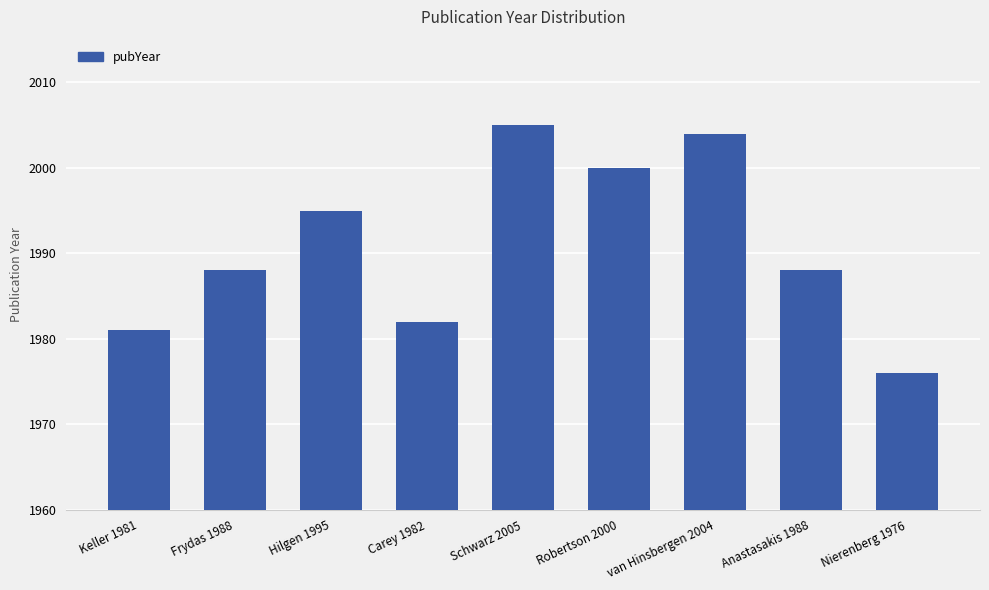

Are the bars grouped side by side (vs. stacked)?

No